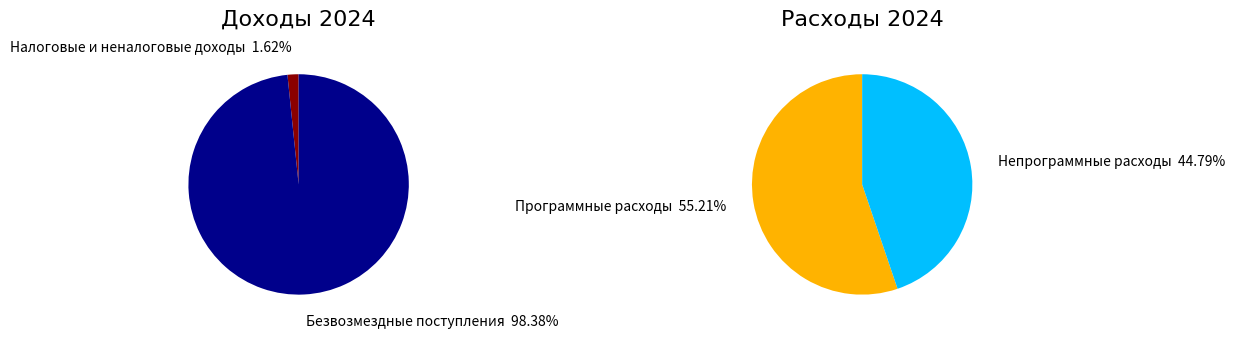

The Безвозмездные поступления slice represents 98% of the pie. True or false?

True